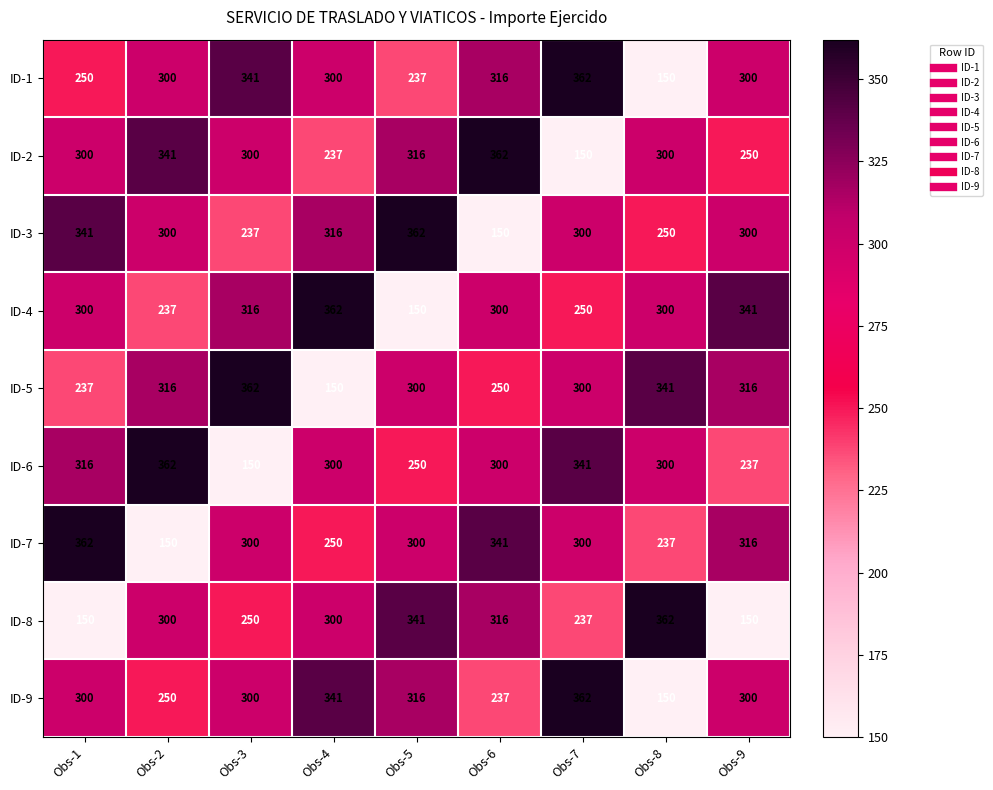

How many data points in ID-6 are less than 300?

3